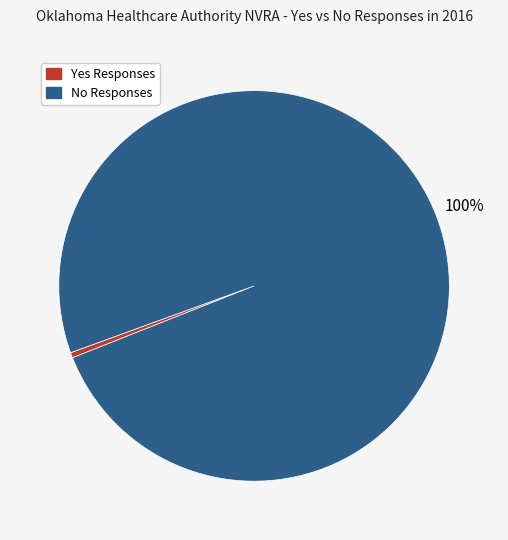

Rank the categories by value from highest to lowest.

No Responses, Yes Responses